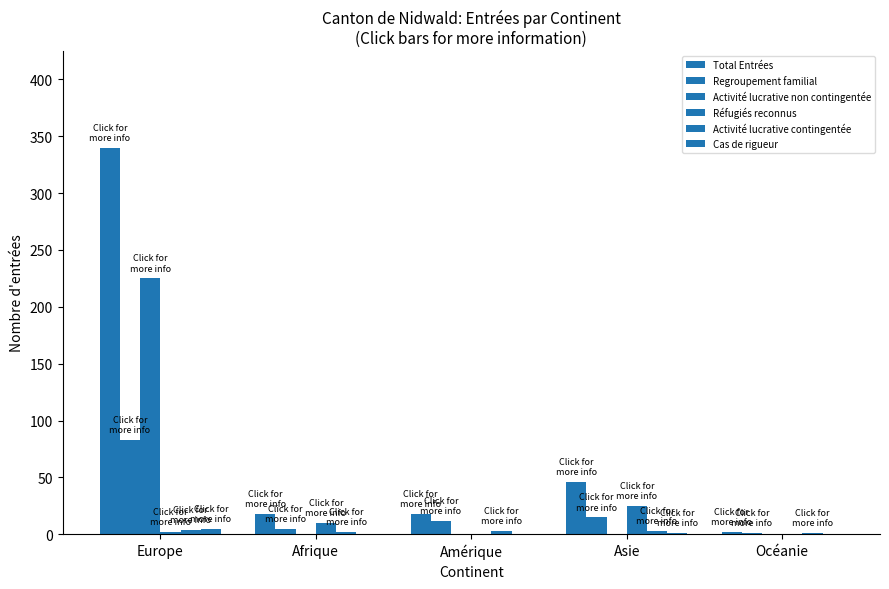

How many series are shown in this chart?

6